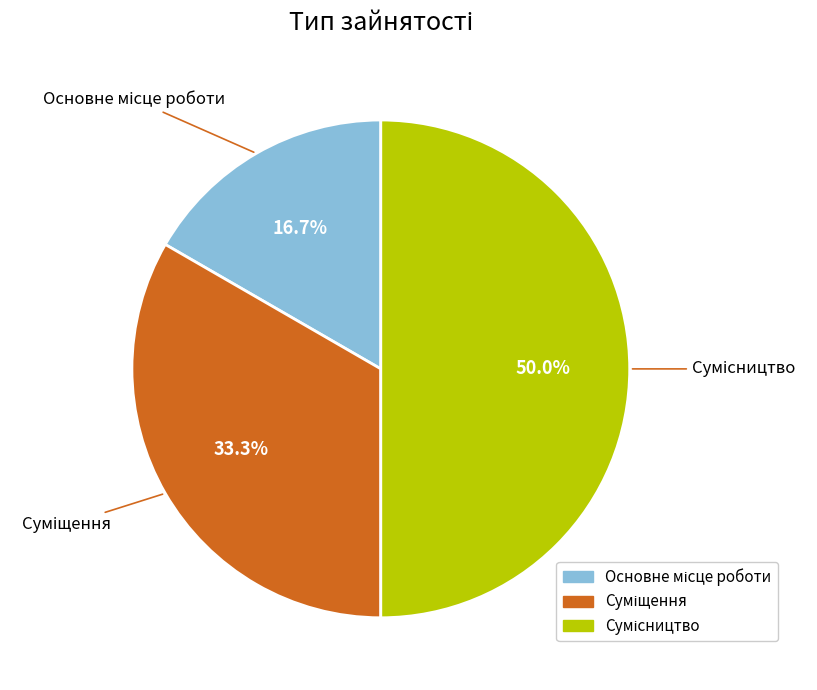

The Основне місце роботи slice represents 17% of the pie. True or false?

True